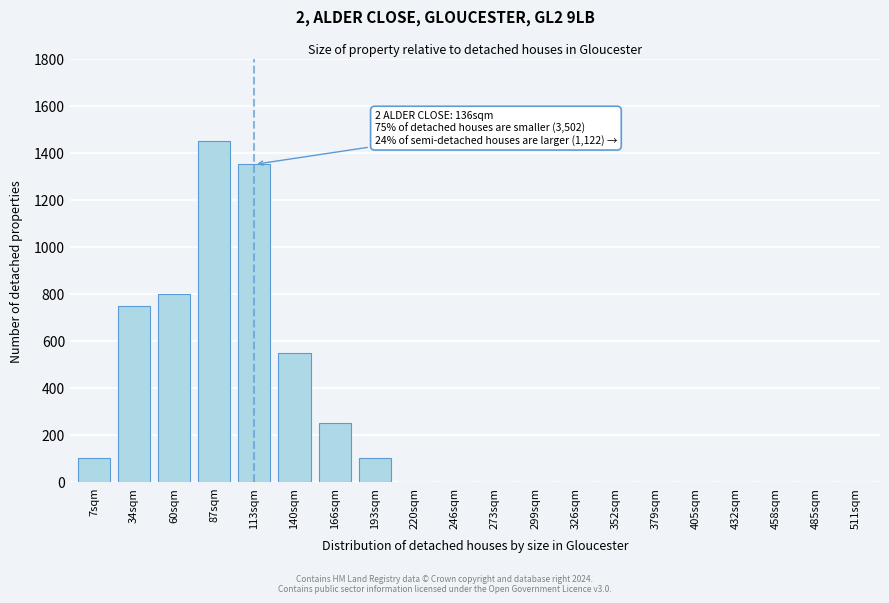

Reading left to right, extract all data points from this chart.

7sqm=100	34sqm=750	60sqm=800	87sqm=1450	113sqm=1350	140sqm=550	166sqm=250	193sqm=100	220sqm=0	246sqm=0	273sqm=0	299sqm=0	326sqm=0	352sqm=0	379sqm=0	405sqm=0	432sqm=0	458sqm=0	485sqm=0	511sqm=0